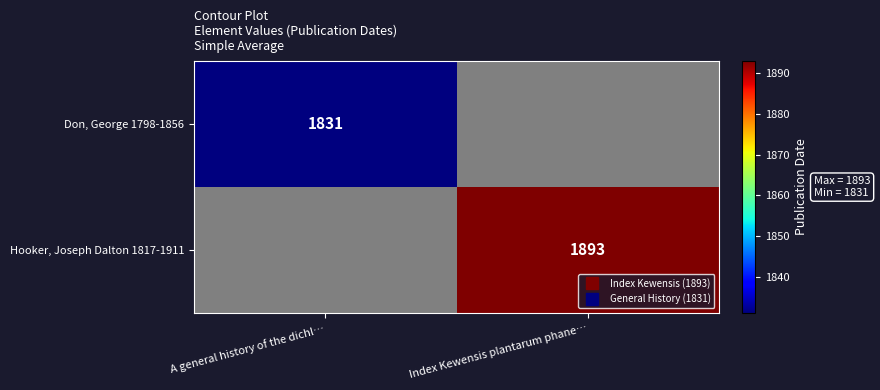

List the series in order of their overall mean, lowest first.

Don, George 1798-1856, Hooker, Joseph Dalton 1817-1911